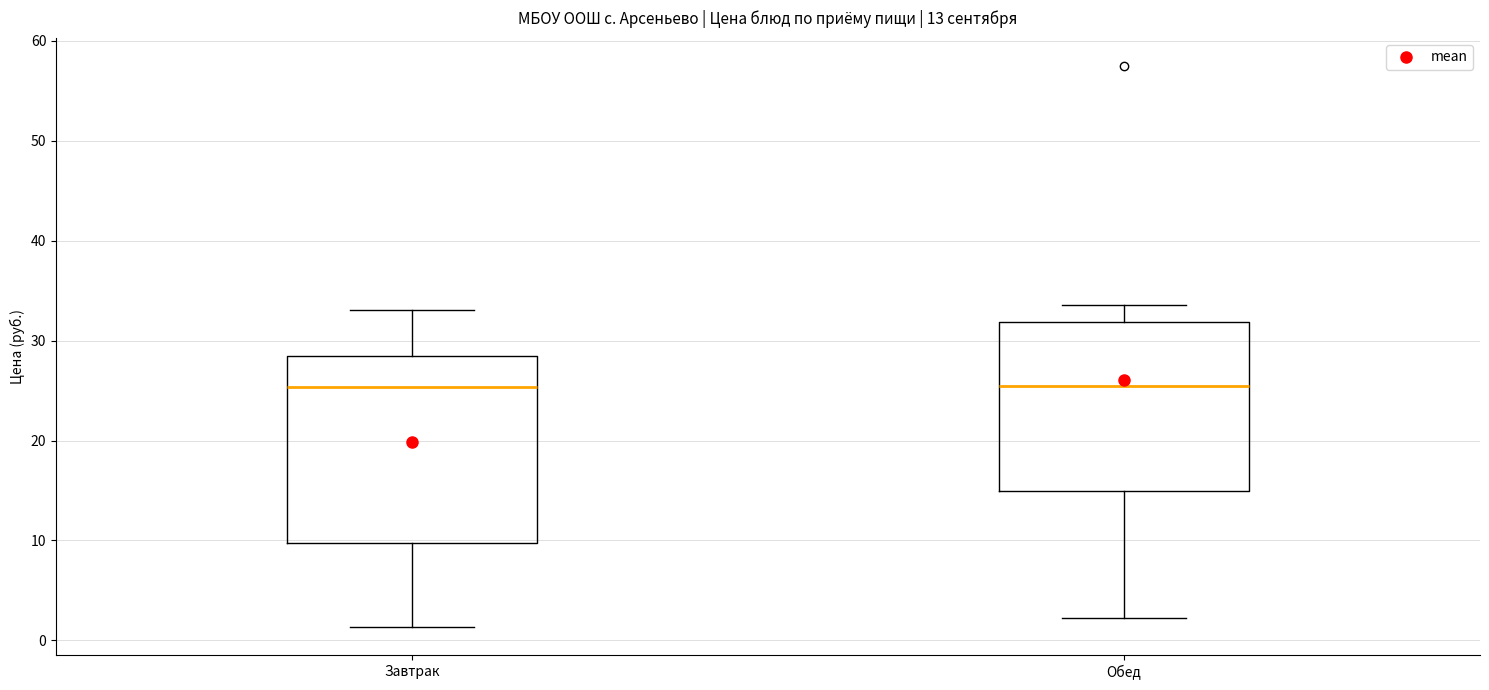

Comparing the boxes themselves (not the whiskers), which one is the tallest?

Завтрак